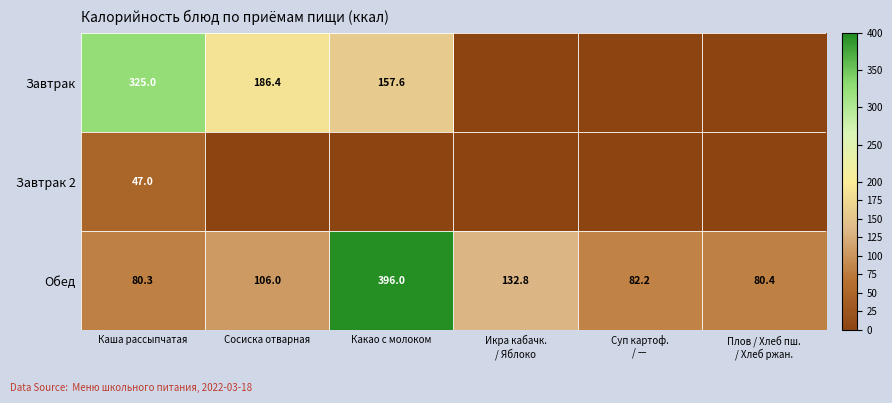

What is the difference between the second highest and minimum values in the Обед series?

52.5